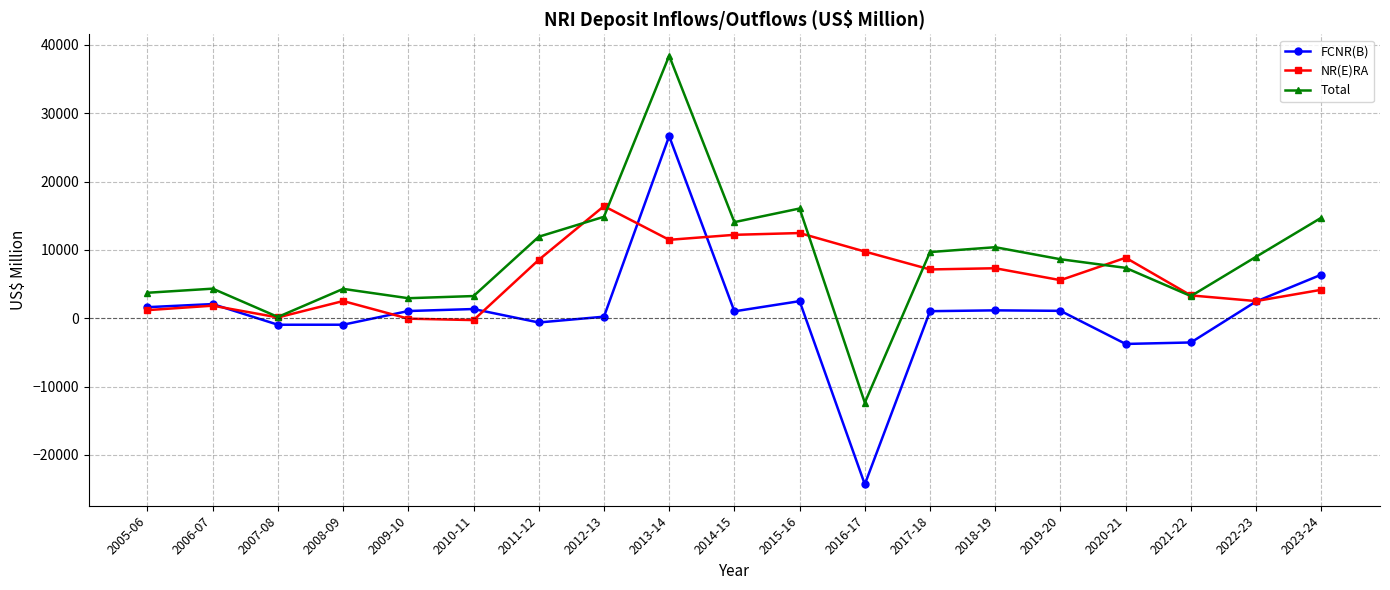

Rank the series by their maximum value, from lowest to highest.

NR(E)RA, FCNR(B), Total